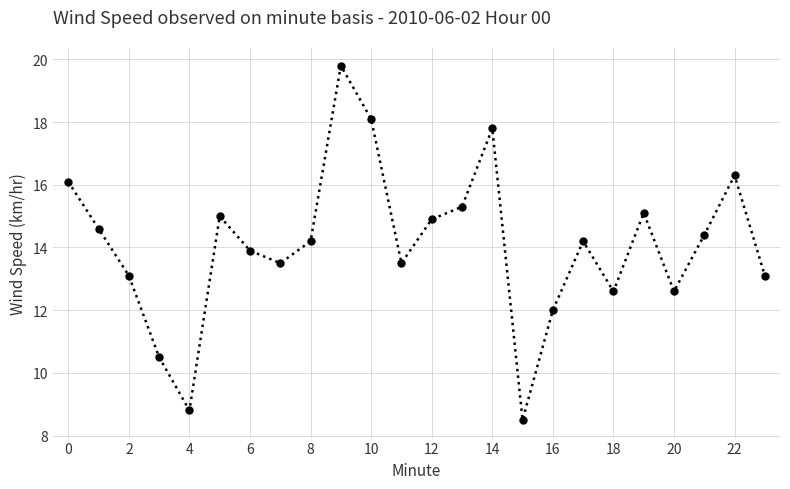

What is the value of the 22nd point from the left?

14.4